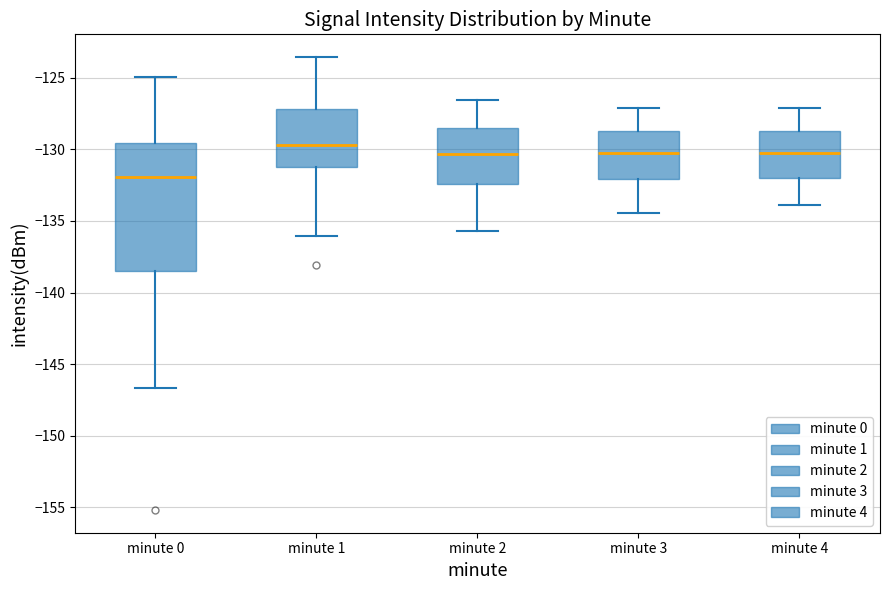

Comparing the boxes themselves (not the whiskers), which one is the tallest?

minute 0